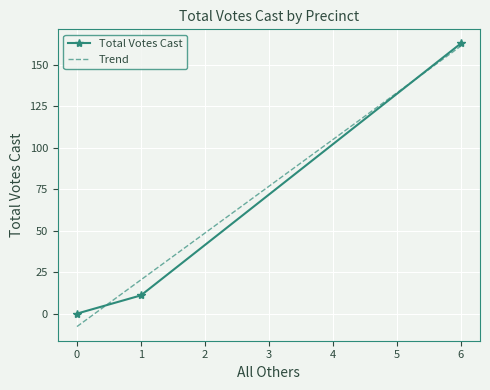

True or false: Total Votes Cast has a value of 163 at 6.

True